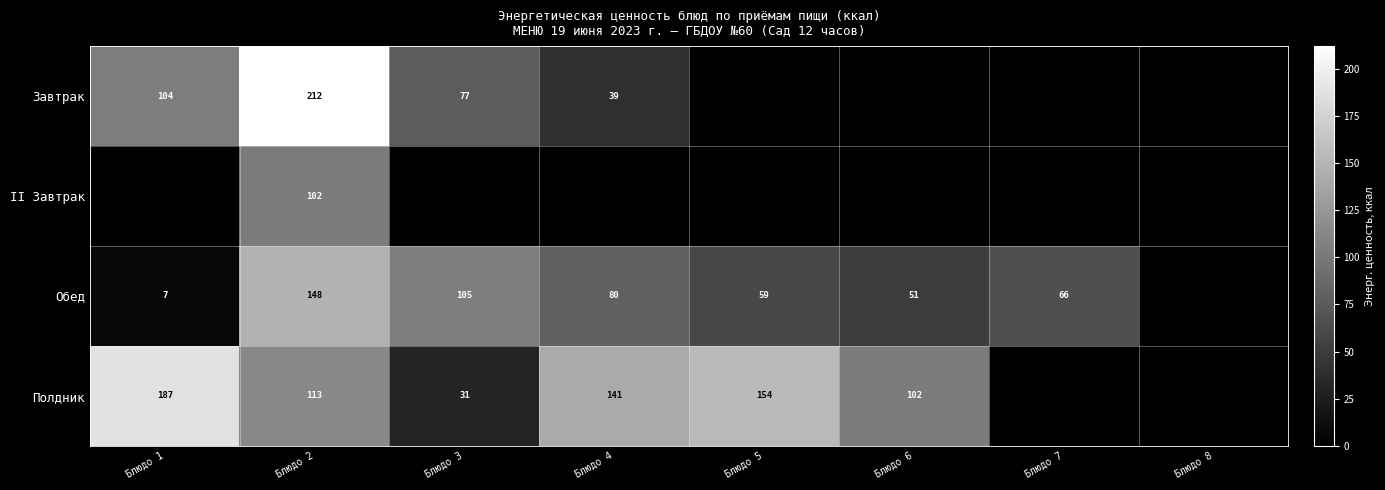

Is the value of Полдник at Блюдо 2 greater than the value of Завтрак at Блюдо 3?

Yes